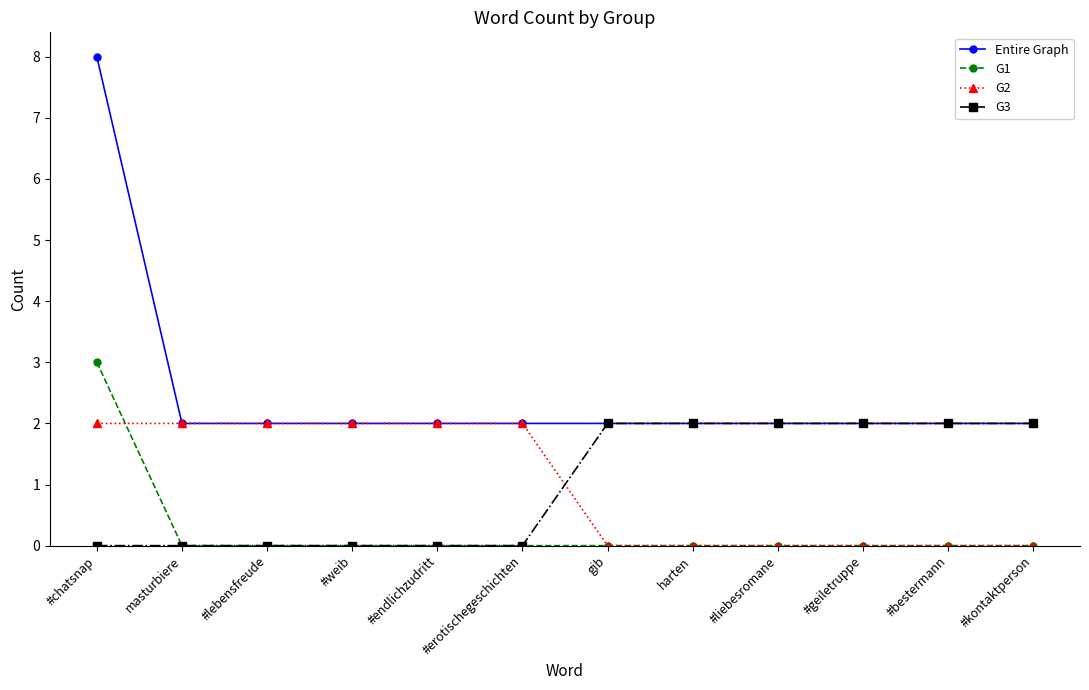

What is the spread (max minus min) of values at #bestermann?

2